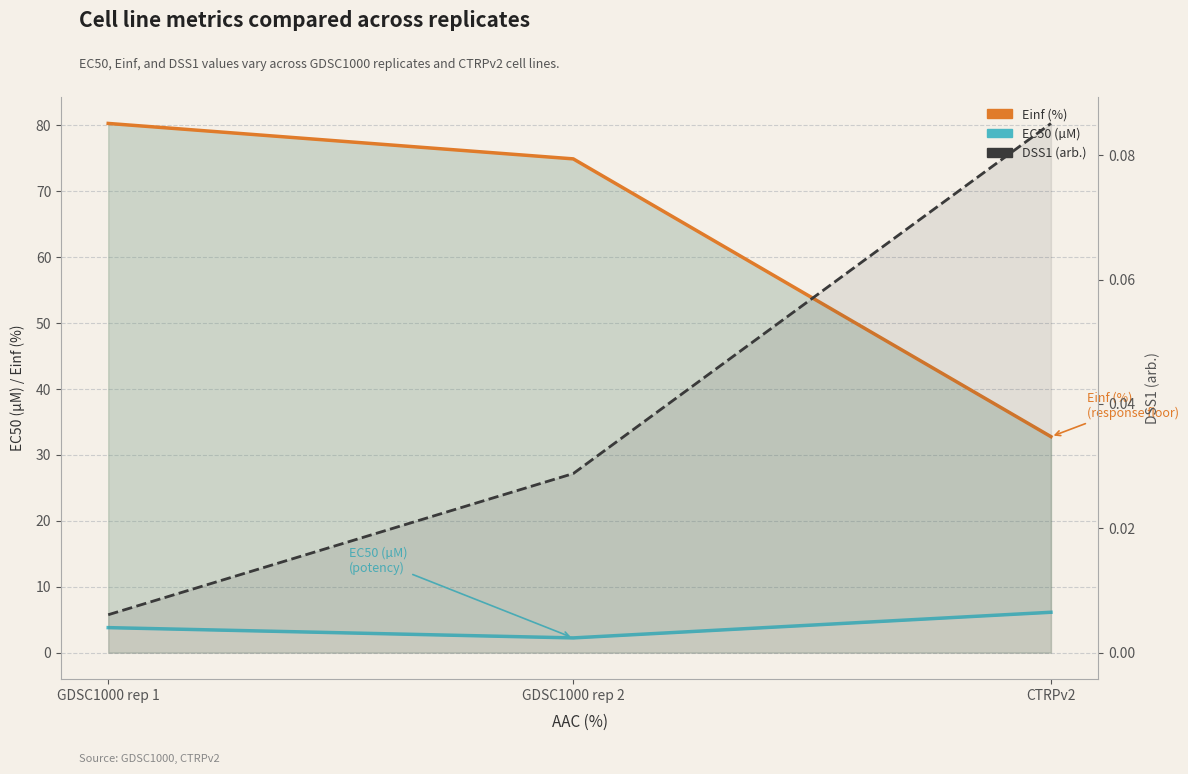

Which series changed the most between GDSC1000 rep 1 and CTRPv2?

Einf (%)